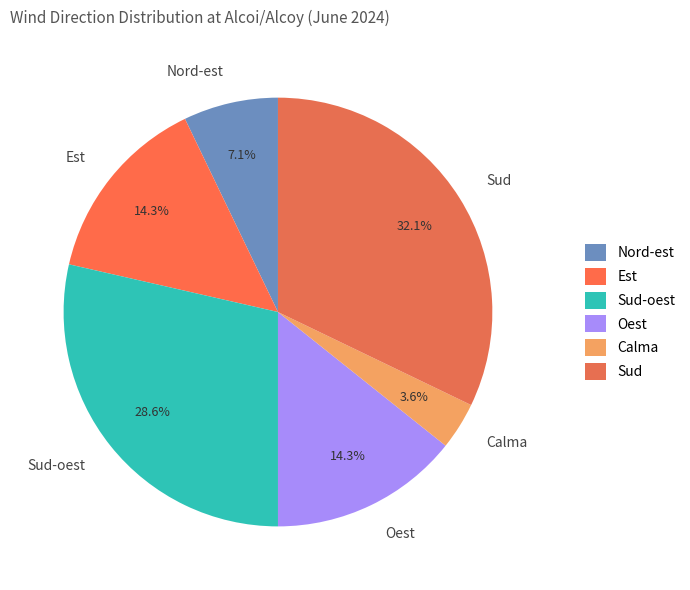

What is the largest slice in the pie chart?

Sud